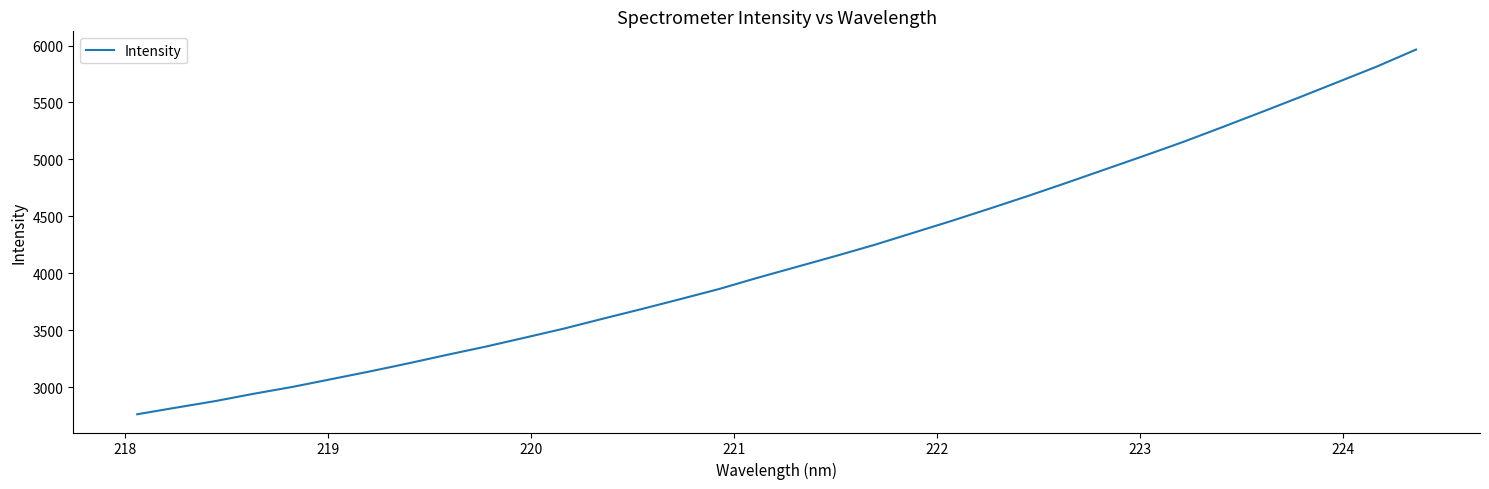

What is the greatest value displayed?

5964.8